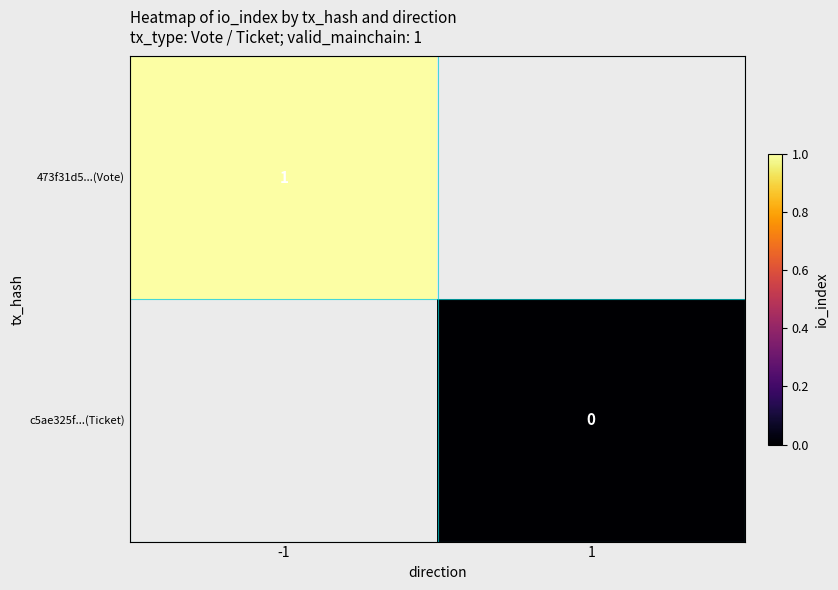

At how many categories does at least one series exceed 0?

1